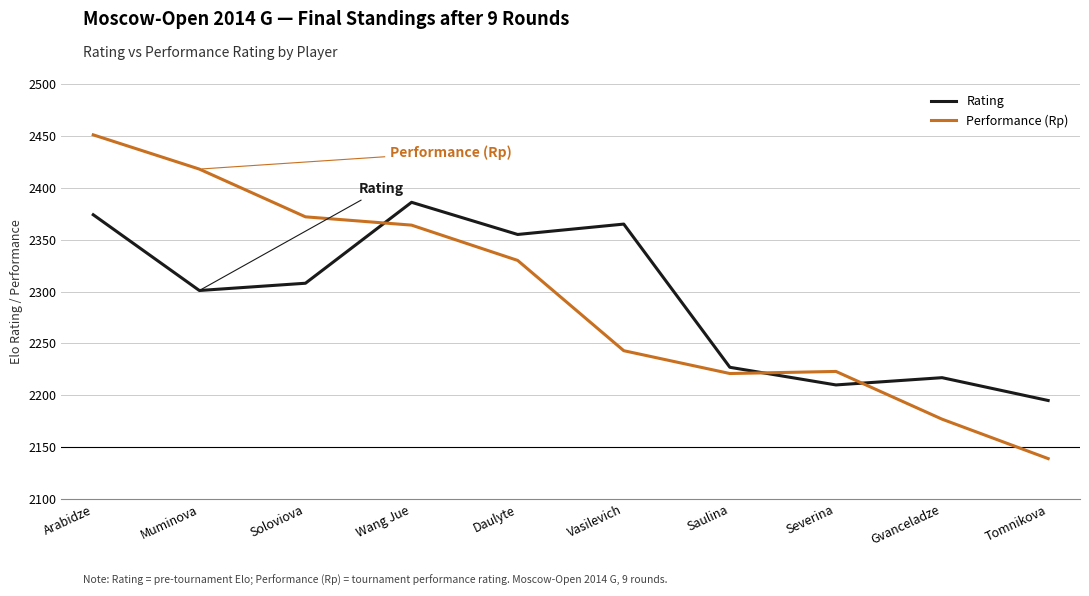

Reading left to right, transcribe all the data shown in this chart.

Rating: 2374	2301	2308	2386	2355	2365	2227	2210	2217	2195
Performance (Rp): 2451	2418	2372	2364	2330	2243	2221	2223	2177	2139